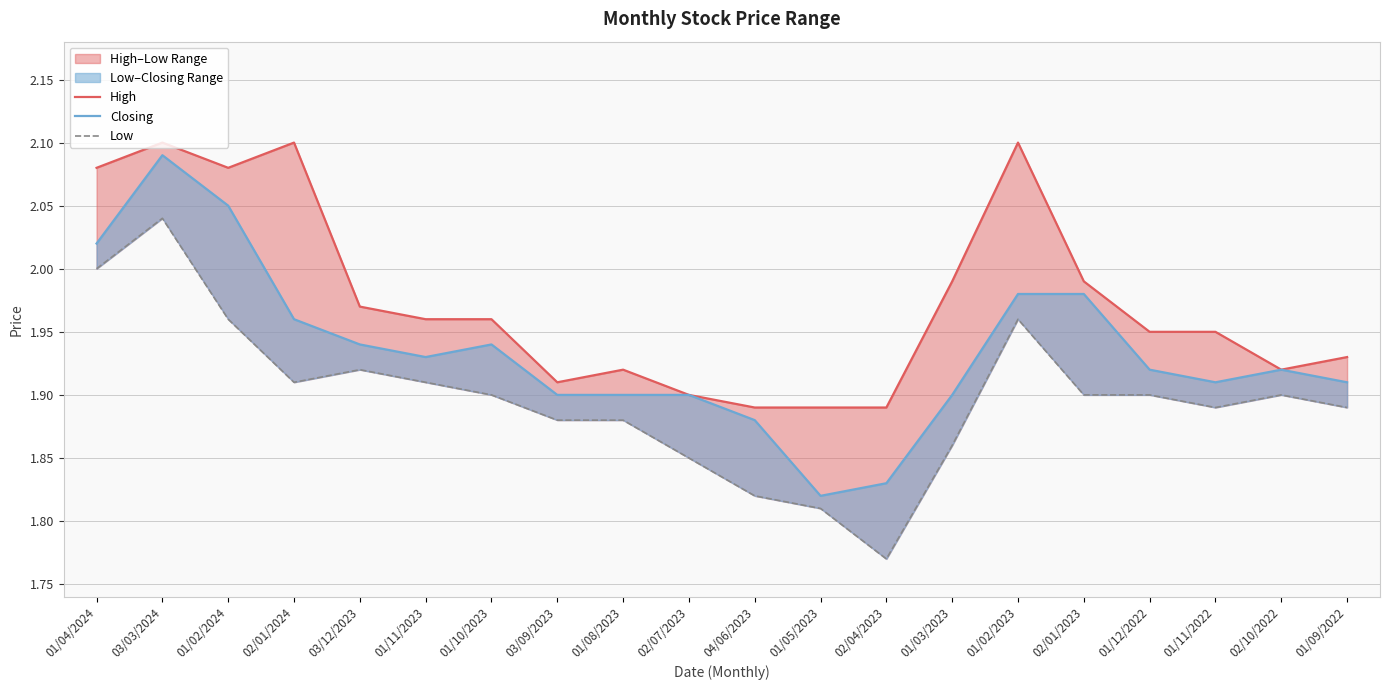

How many interior local peaks does the Low series have?

4